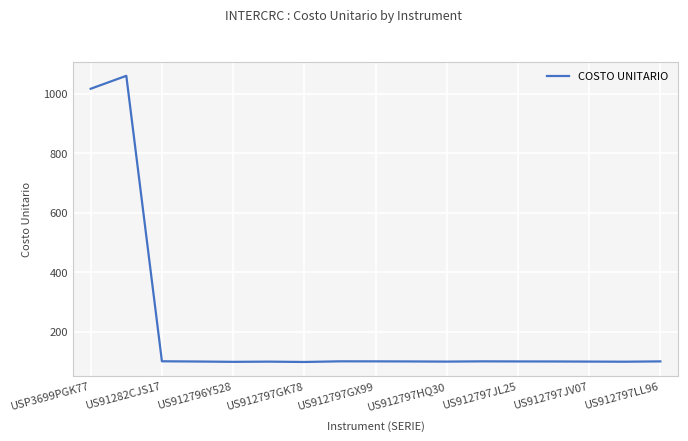

What is the maximum value shown in the chart?

1061.1